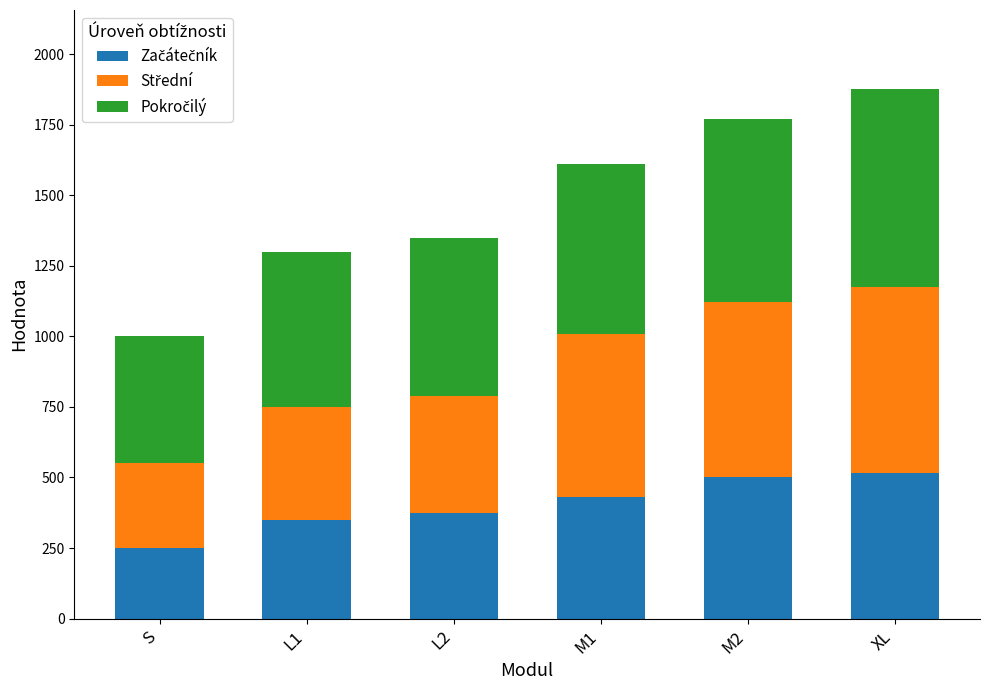

What is the total value across all series at L1?

1300